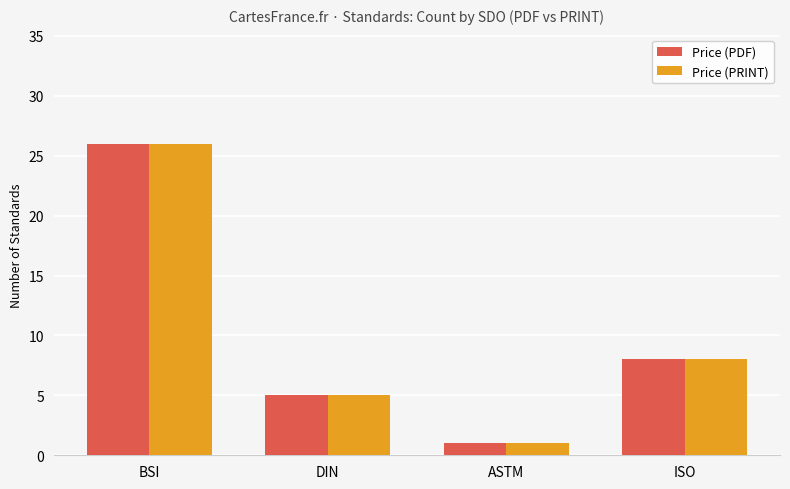

What is the sum of all Price (PRINT) values?

40